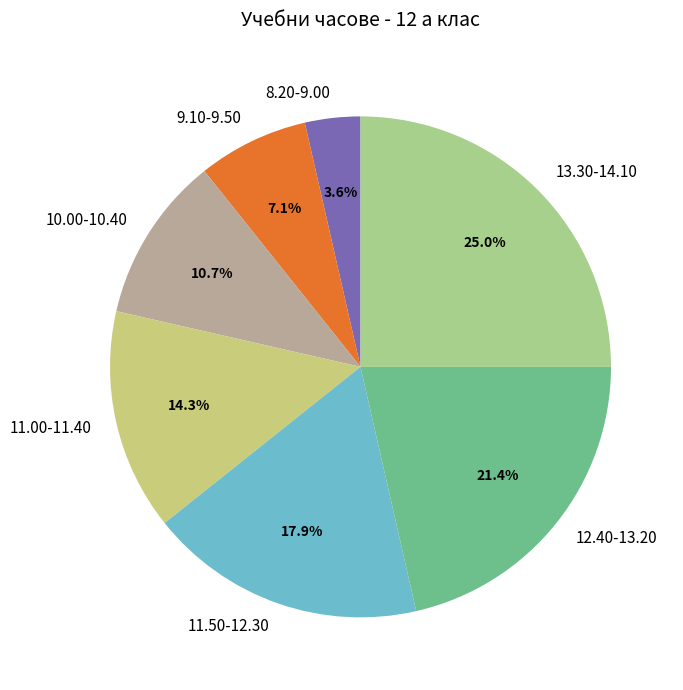

What percentage is the 11.50-12.30 slice, to the nearest percent?

18%